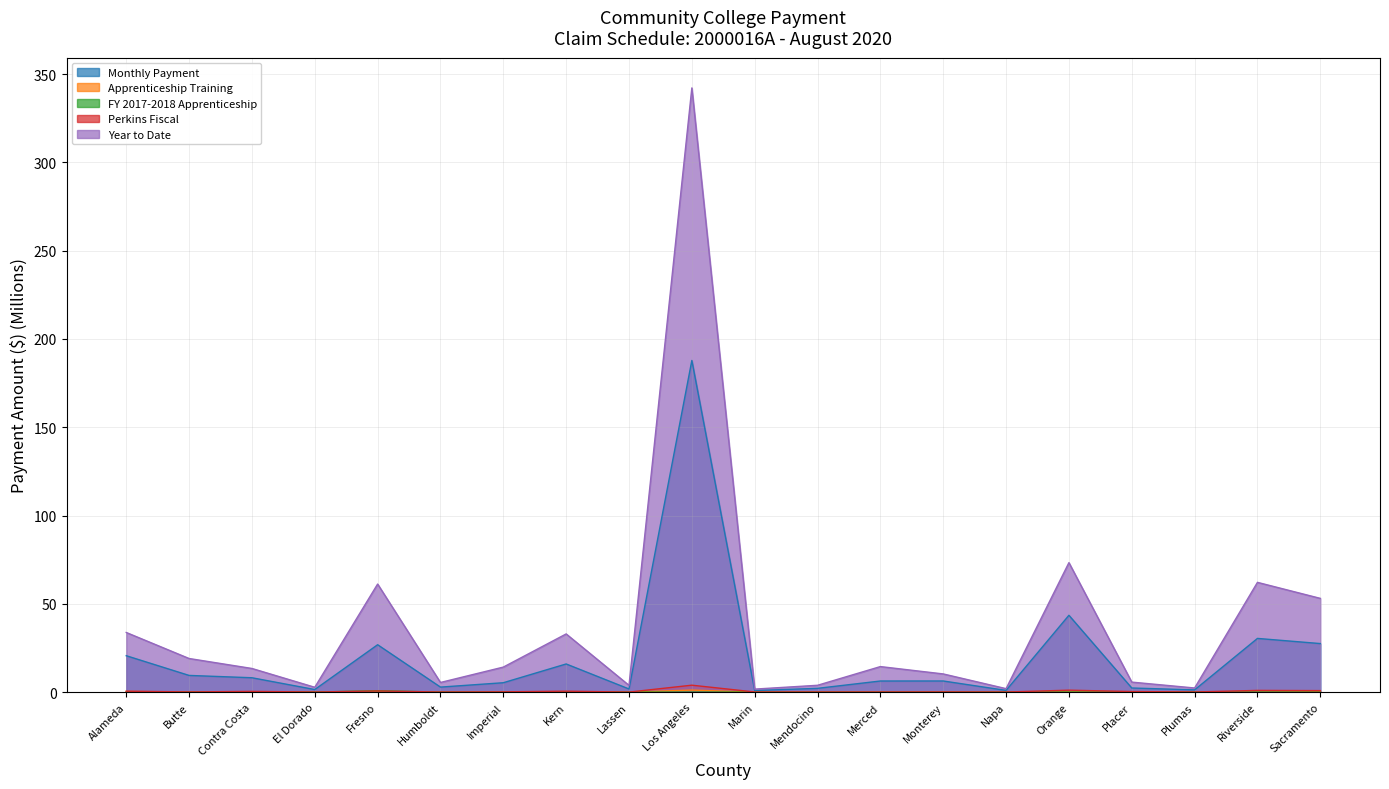

List the labels in order of FY 2017-2018 Apprenticeship value, smallest first.

Alameda, Butte, Contra Costa, El Dorado, Humboldt, Imperial, Kern, Lassen, Los Angeles, Marin, Mendocino, Merced, Monterey, Napa, Orange, Placer, Plumas, Riverside, Sacramento, Fresno